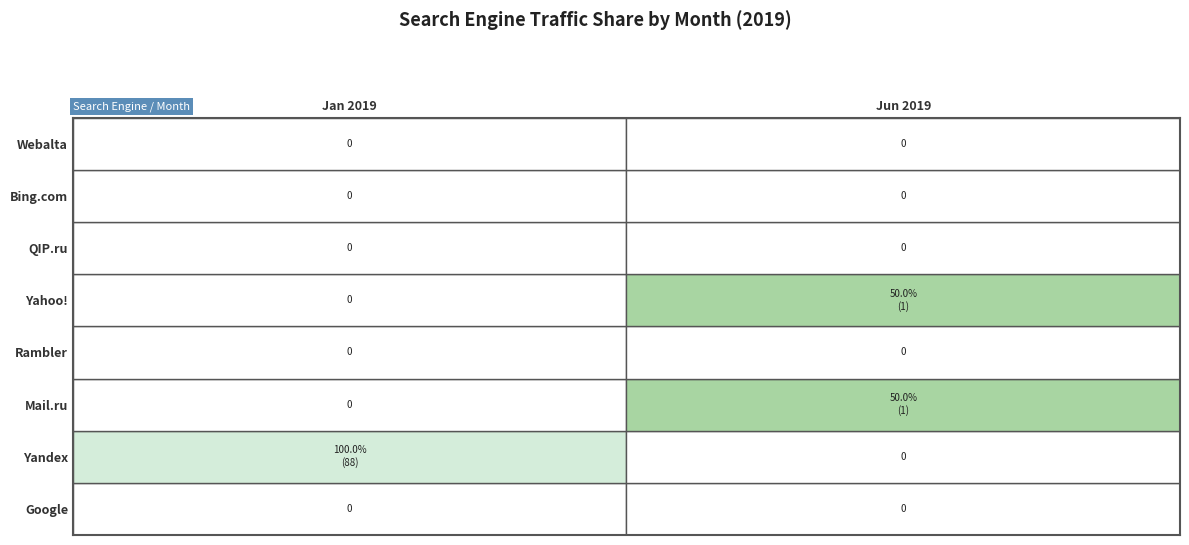

Which series has the largest total across all categories?

Yandex